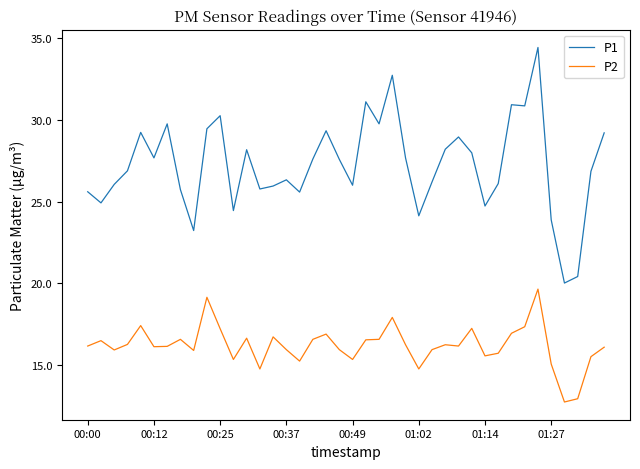

Which series has the largest range (max minus min)?

P1